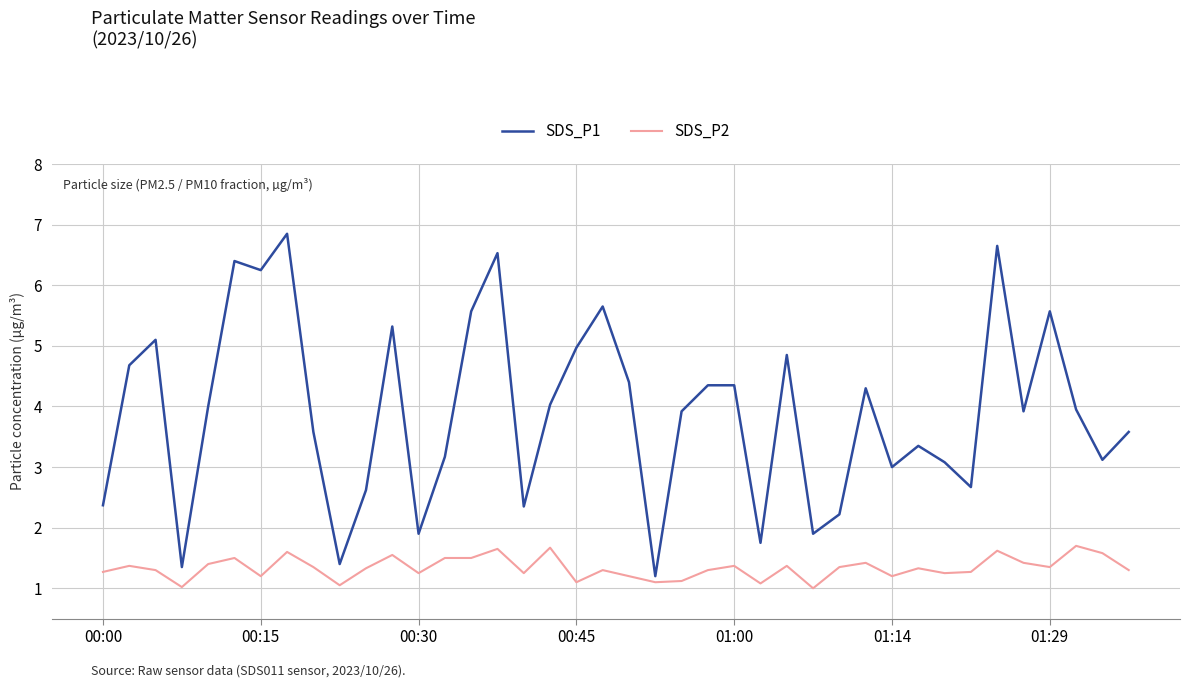

True or false: SDS_P1 and SDS_P2 intersect in this chart.

False